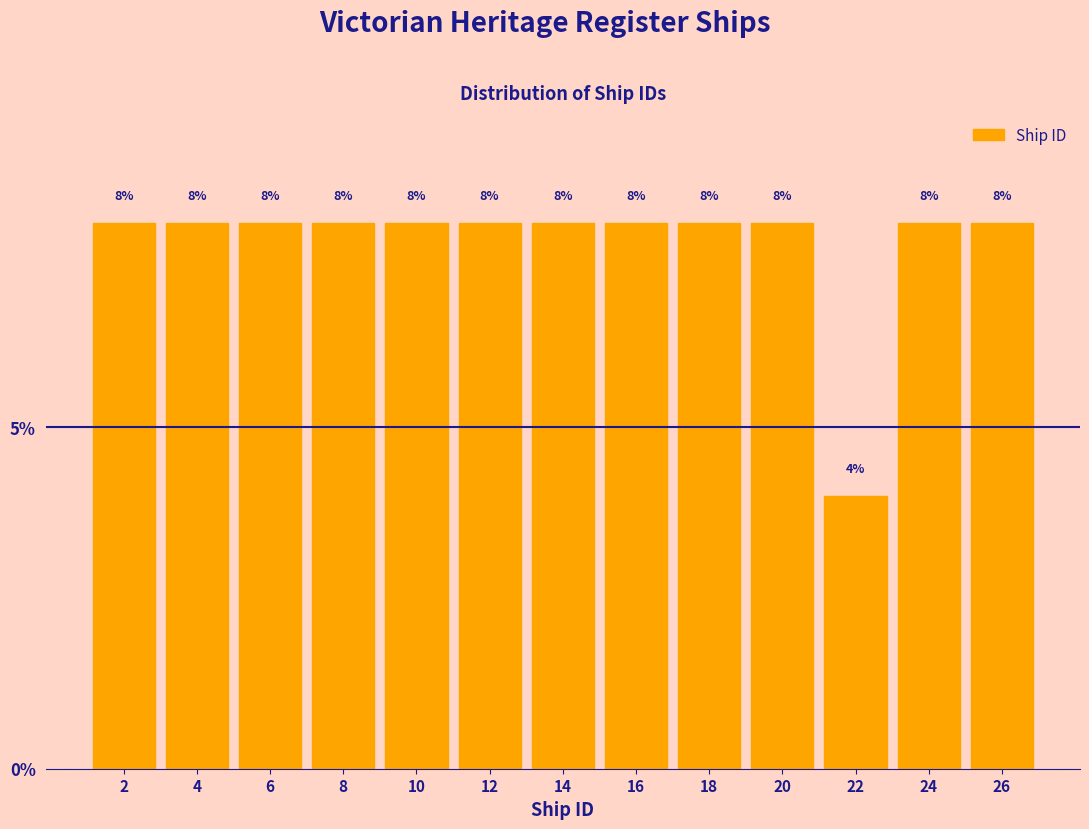

Reading left to right, transcribe this chart: for each bar, give the range it covers on the x-axis and its height.

1 to 3: 8
3 to 5: 8
5 to 7: 8
7 to 9: 8
9 to 11: 8
11 to 13: 8
13 to 15: 8
15 to 17: 8
17 to 19: 8
19 to 21: 8
21 to 23: 4
23 to 25: 8
25 to 27: 8